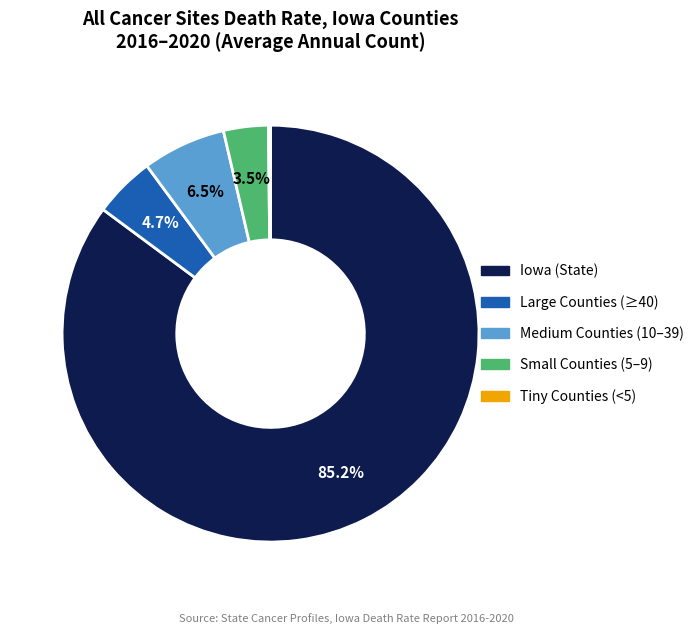

Combined, what portion of the pie is Iowa (State) and Small Counties (5–9)?

88.6%